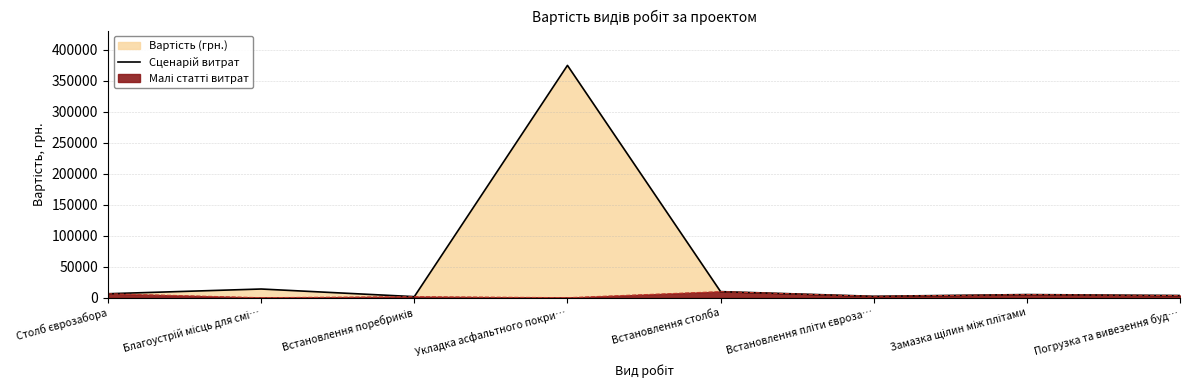

How many lines are shown in the chart?

1